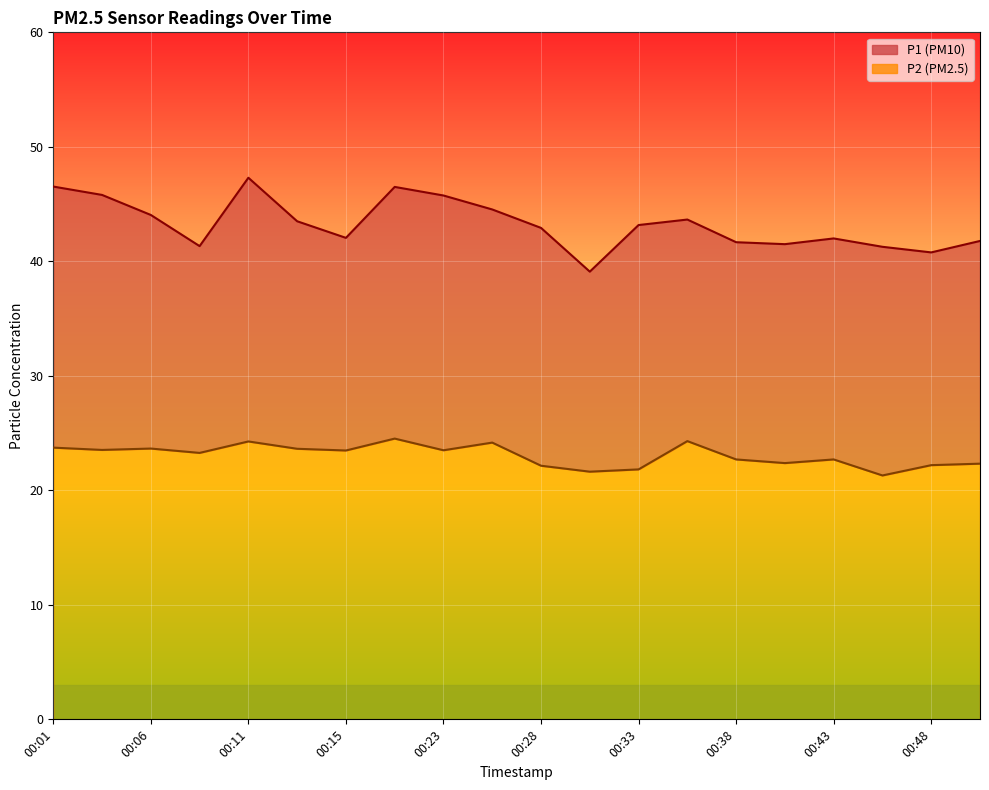

What is the total value across all series at 00:28?

42.9